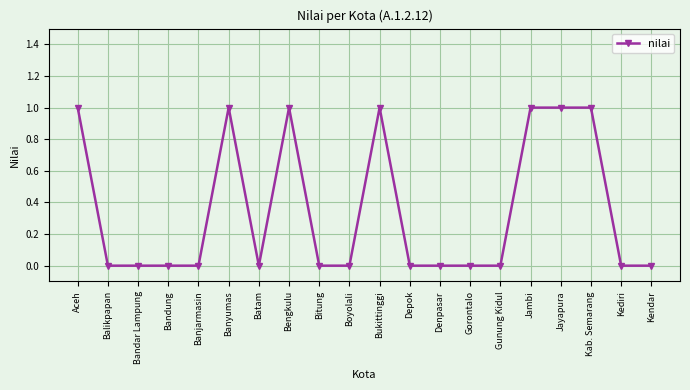

Count the number of data series in this chart.

1